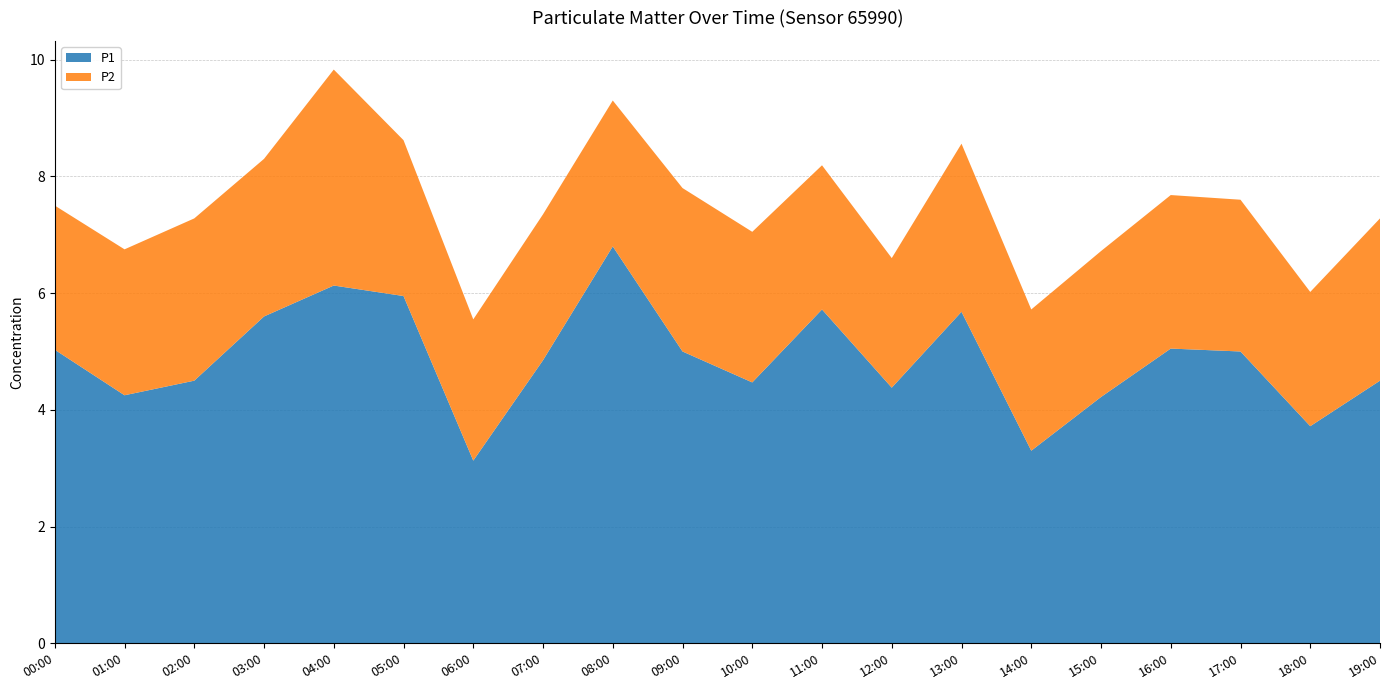

Reading left to right, what are all the values shown in this chart?

P1: 5.0	4.2	4.5	5.6	6.1	6.0	3.1	4.8	6.8	5.0	4.5	5.7	4.4	5.7	3.3	4.2	5.0	5.0	3.7	4.5
P2: 2.5	2.5	2.8	2.7	3.7	2.7	2.4	2.5	2.5	2.8	2.6	2.5	2.2	2.9	2.4	2.5	2.6	2.6	2.3	2.8